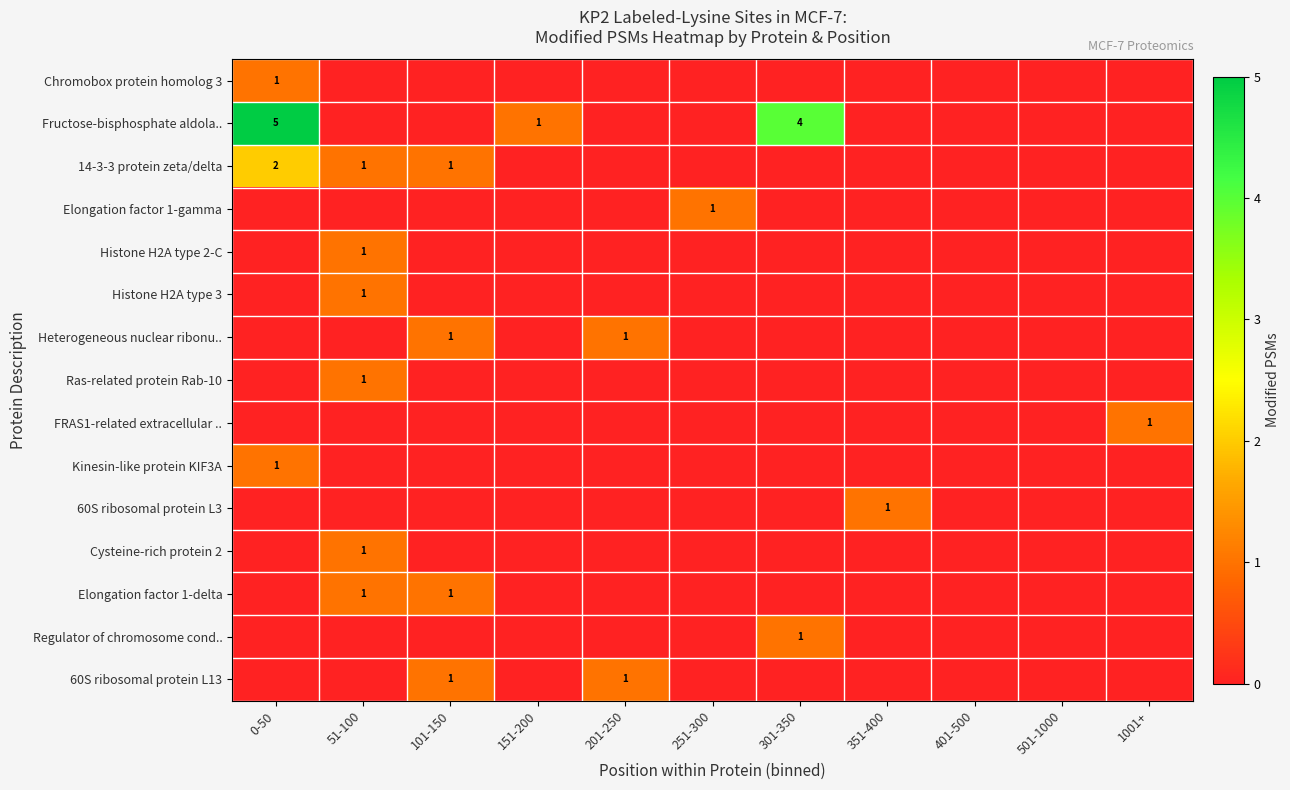

Is it true that FRAS1-related extracellular .. equals 1 at 1001+?

True